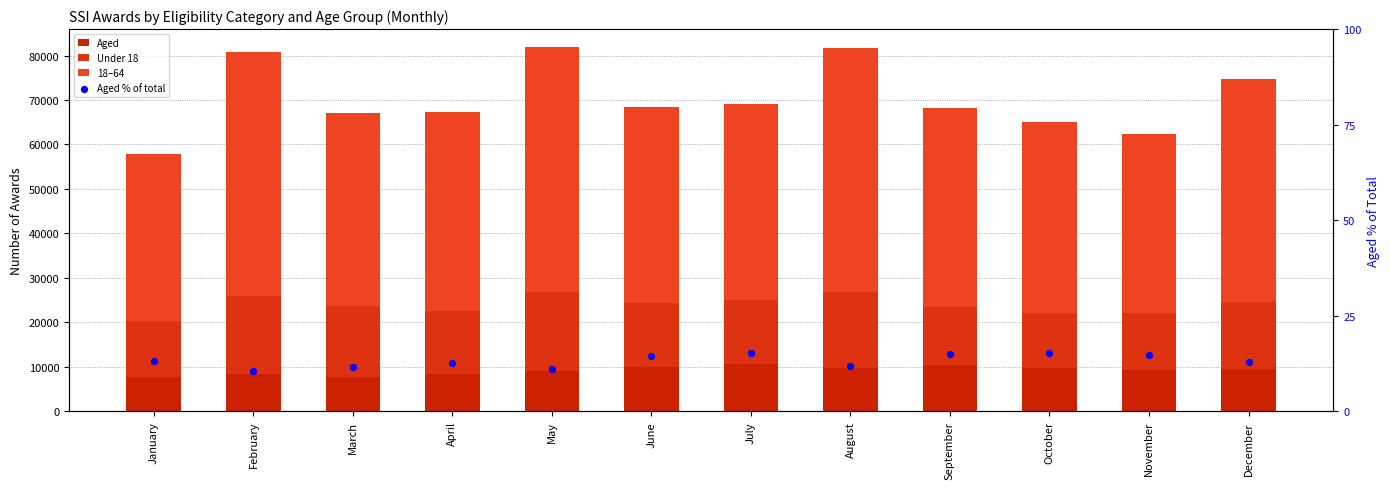

Which series has the largest total across all categories?

18–64